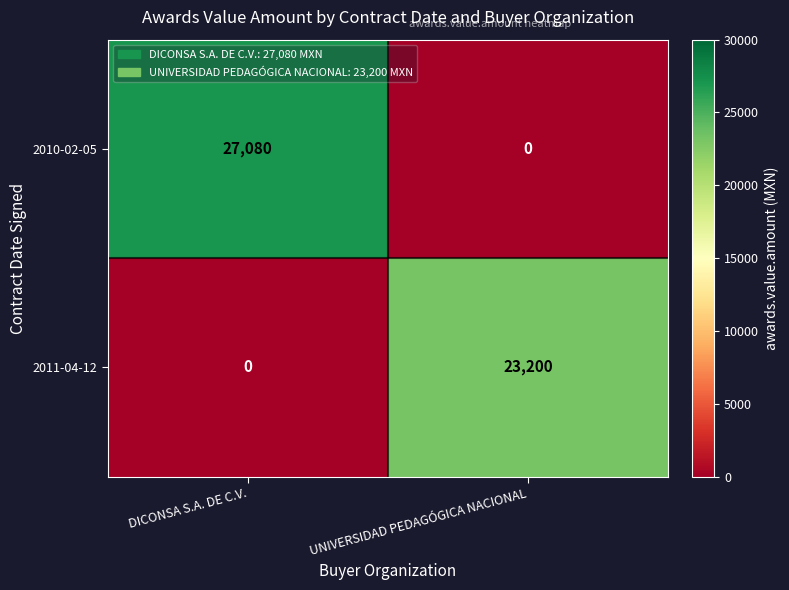

The value of 2010-02-05 at UNIVERSIDAD PEDAGÓGICA NACIONAL is 0. True or false?

True